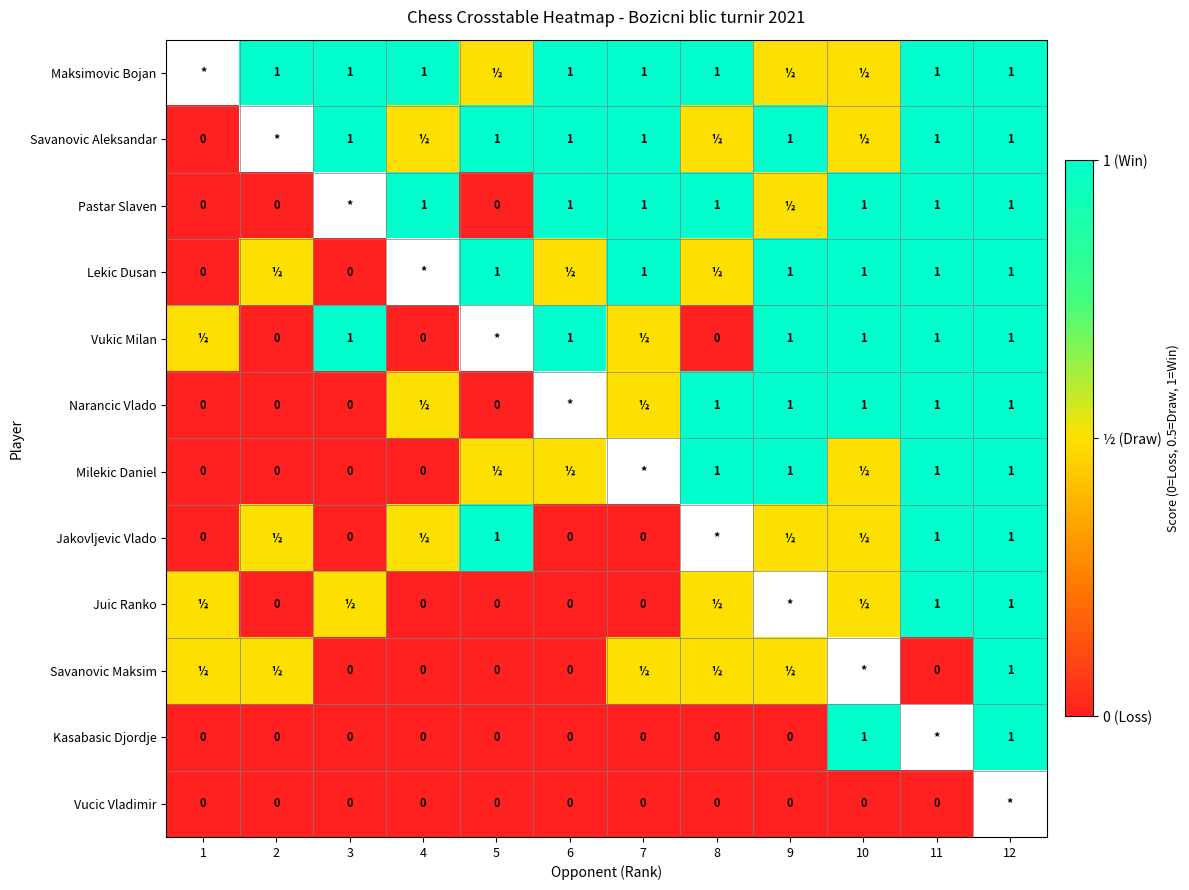

The Vukic Milan series shows 0.6 at 6. True or false?

False